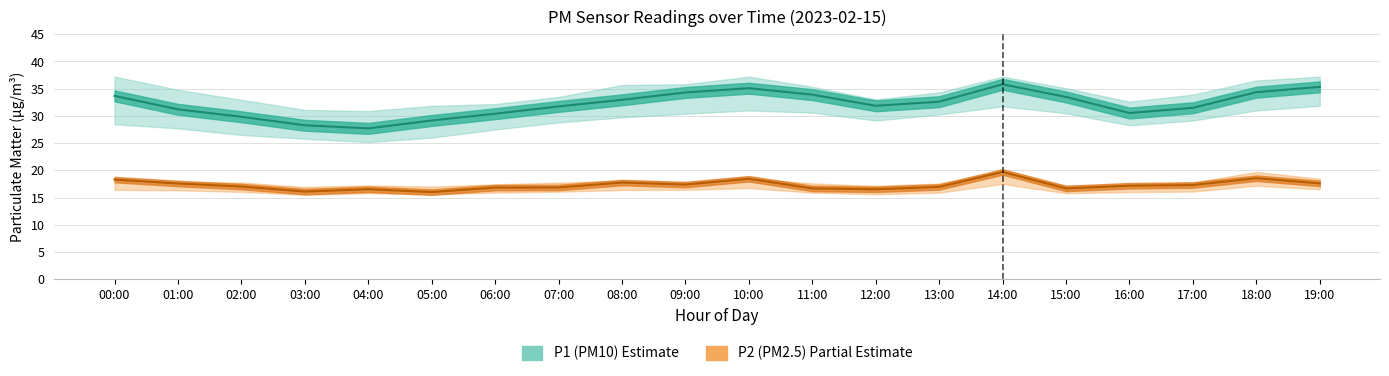

Rank the categories by P2 value from highest to lowest.

14:00, 18:00, 10:00, 00:00, 08:00, 19:00, 01:00, 09:00, 17:00, 16:00, 02:00, 13:00, 07:00, 06:00, 11:00, 15:00, 04:00, 12:00, 03:00, 05:00